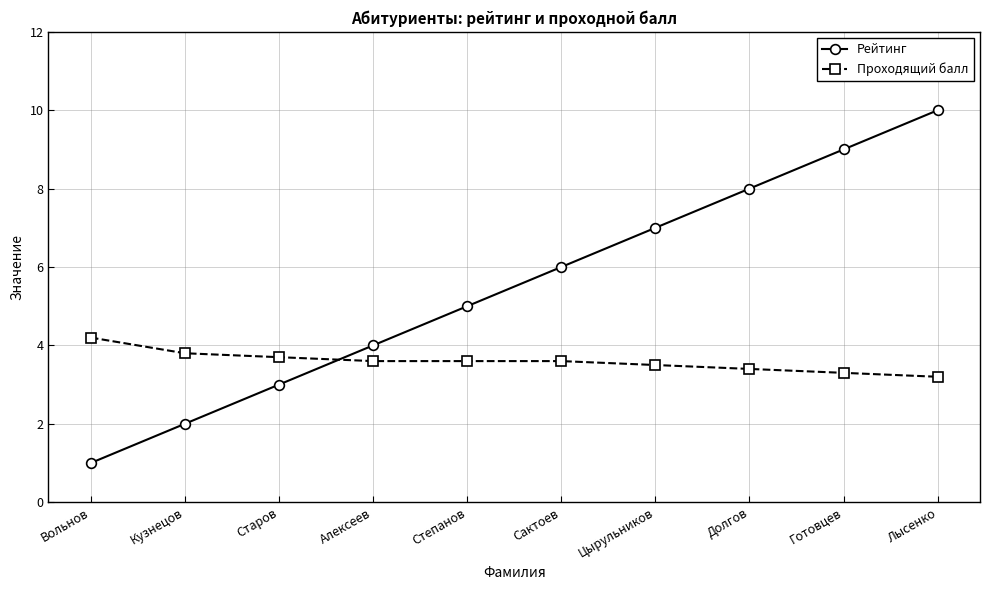

How many data points does each series have?

10